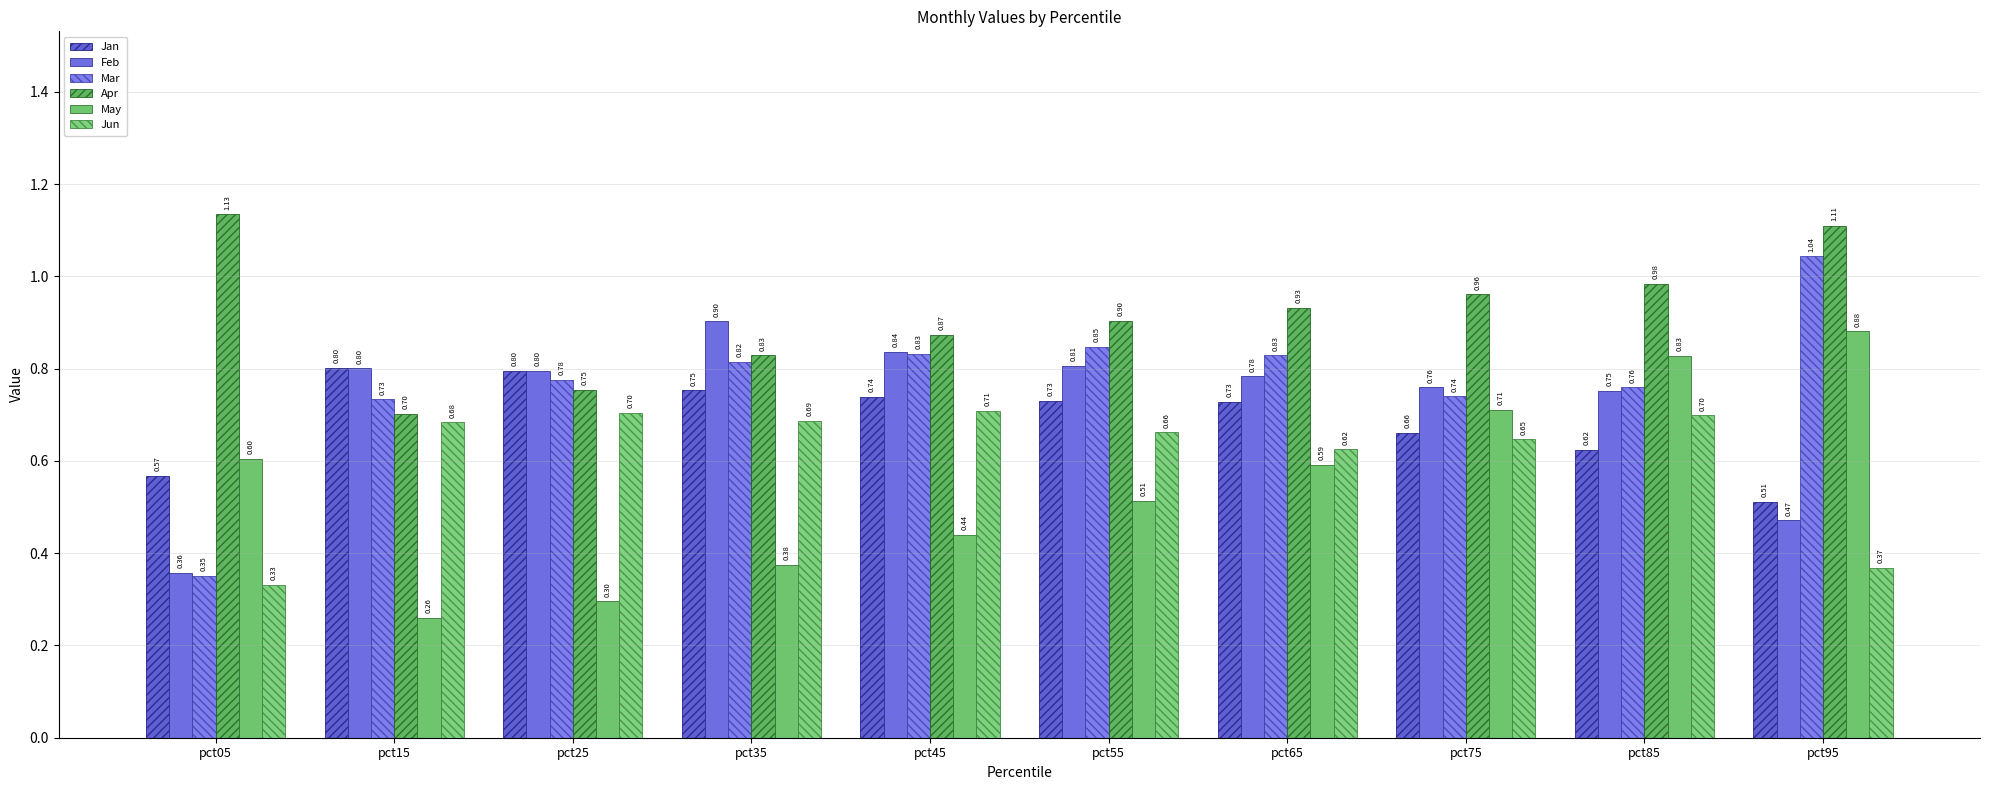

At which label is Apr closest to 0?

pct15